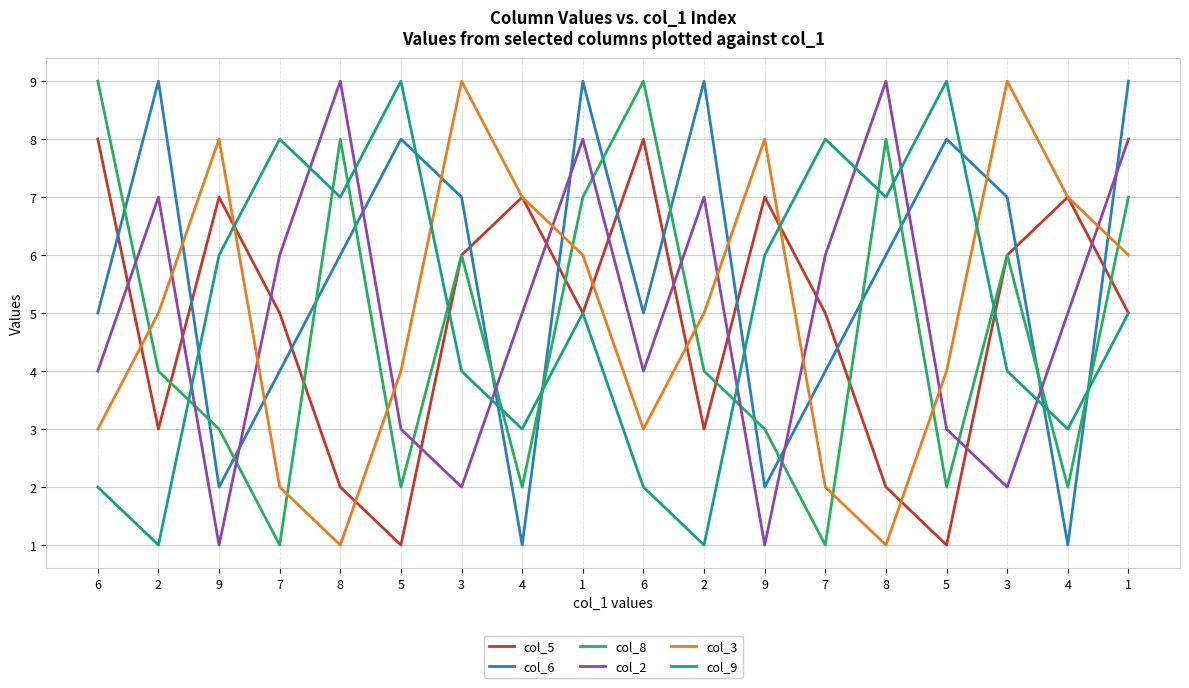

What is the highest value of the col_6 series?

9